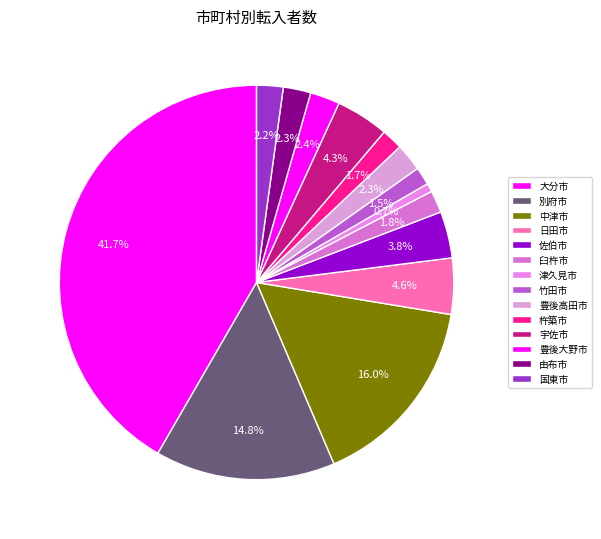

To the nearest percent, what portion does 宇佐市 represent?

4%